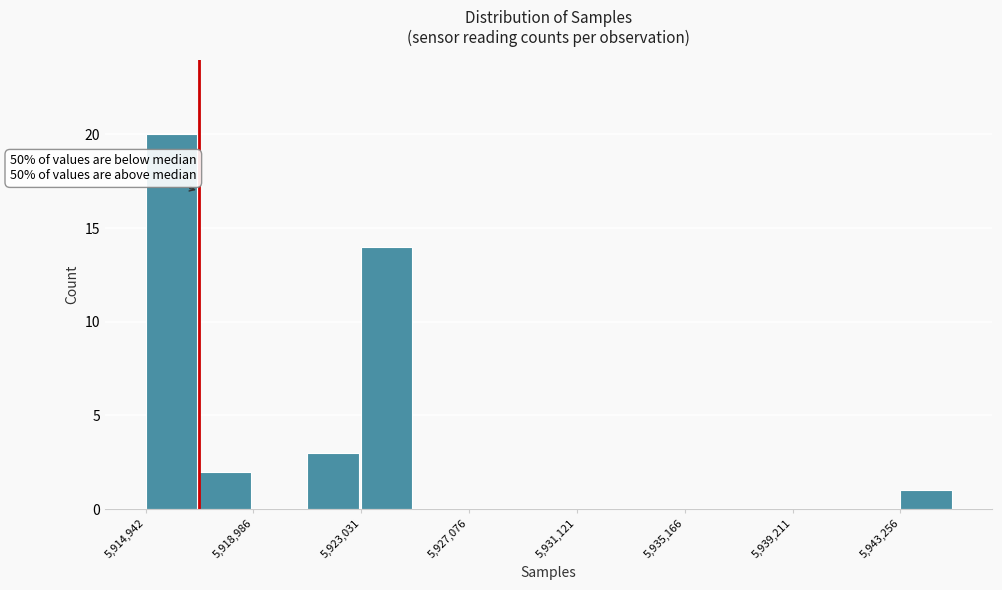

Which range on the x-axis has the tallest bar?

5915000 to 5917000